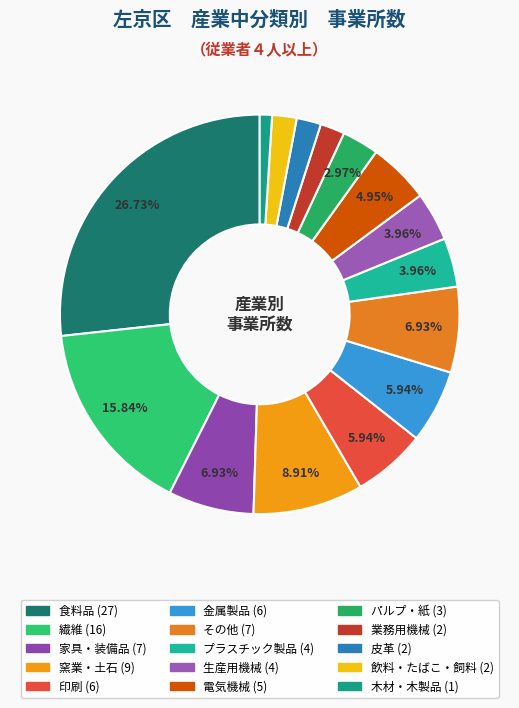

The その他 slice represents 1% of the pie. True or false?

False